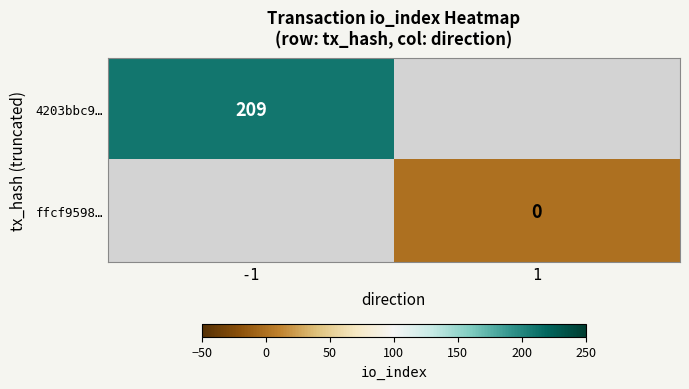

True or false: 4203bbc9… has a value of 343 at -1.

False